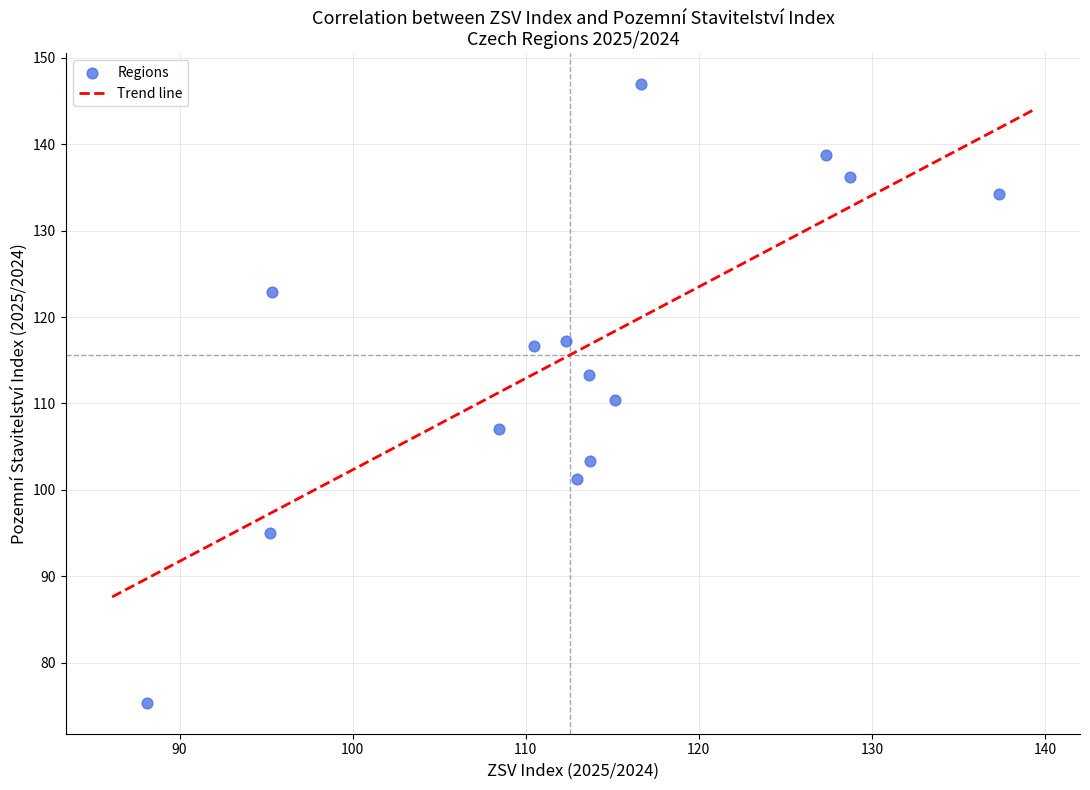

What is the range of Y values (max minus min)?

71.6